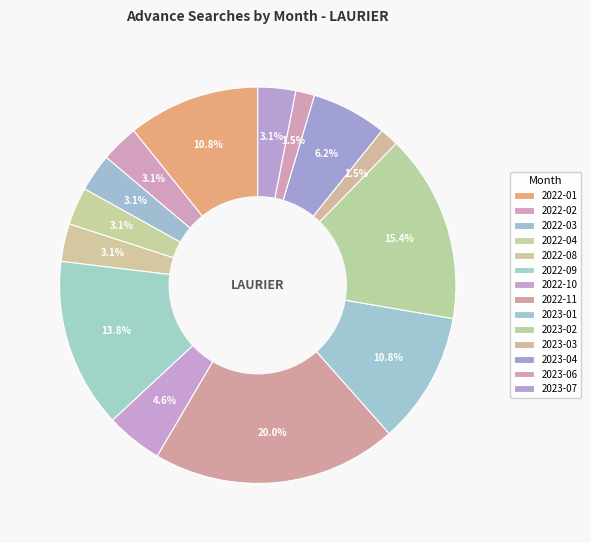

Is there a majority slice in this chart?

No